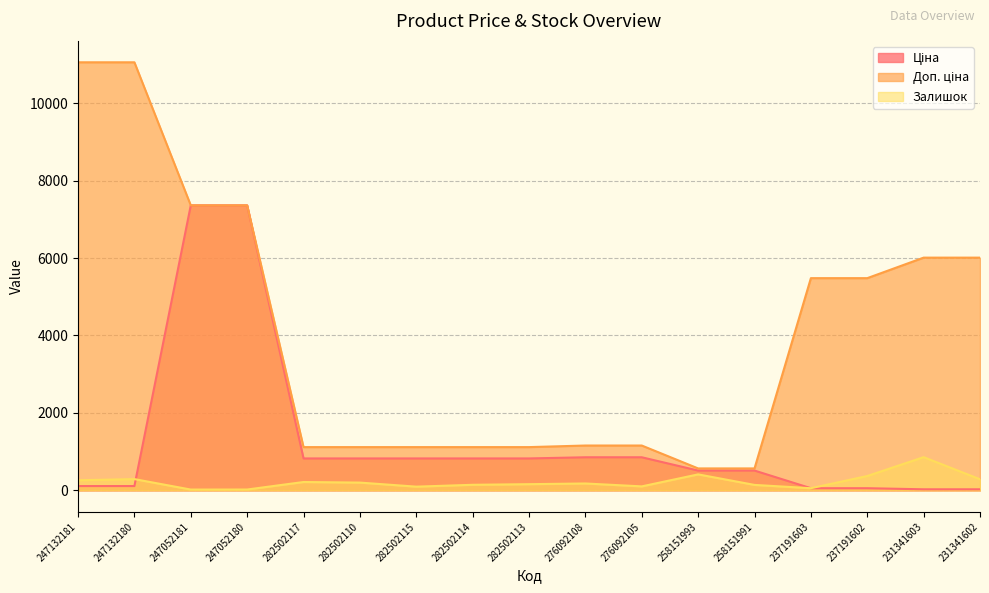

What is the average value of the Залишок series?

223.6